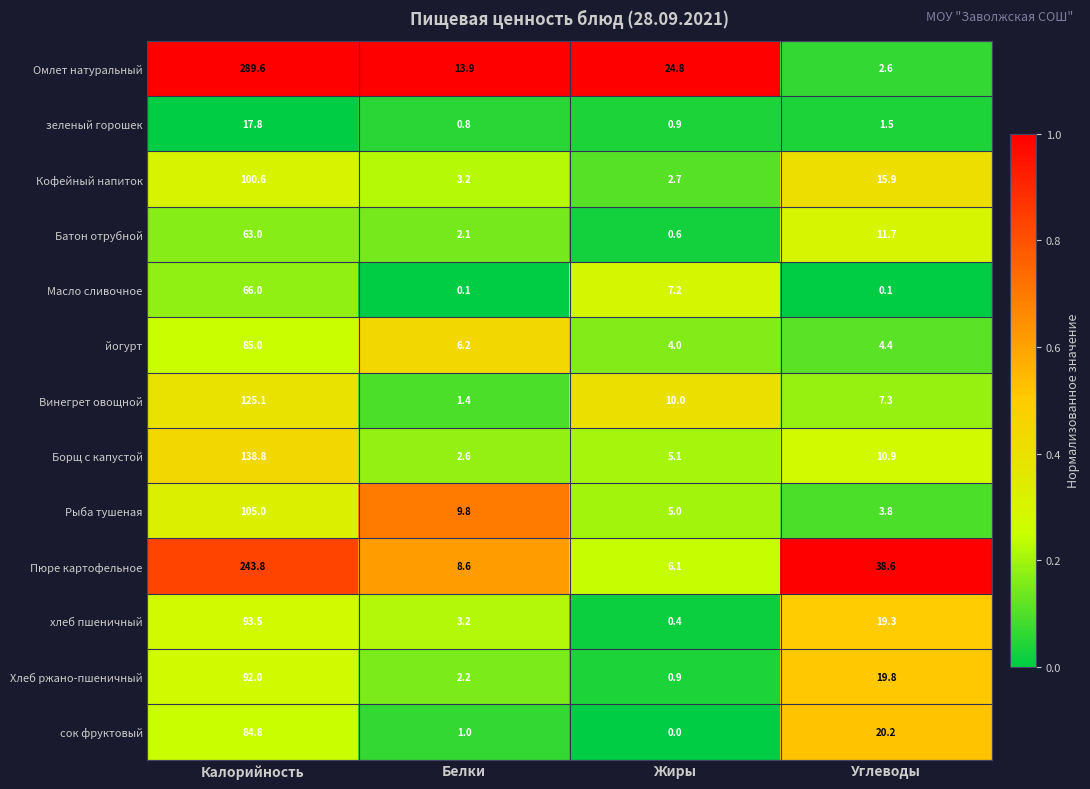

What is the approximate value of хлеб пшеничный at Белки?

3.2